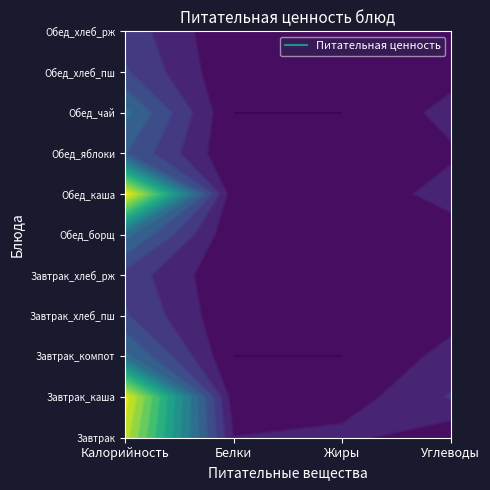

Which series has the largest range (max minus min)?

Обед_каша